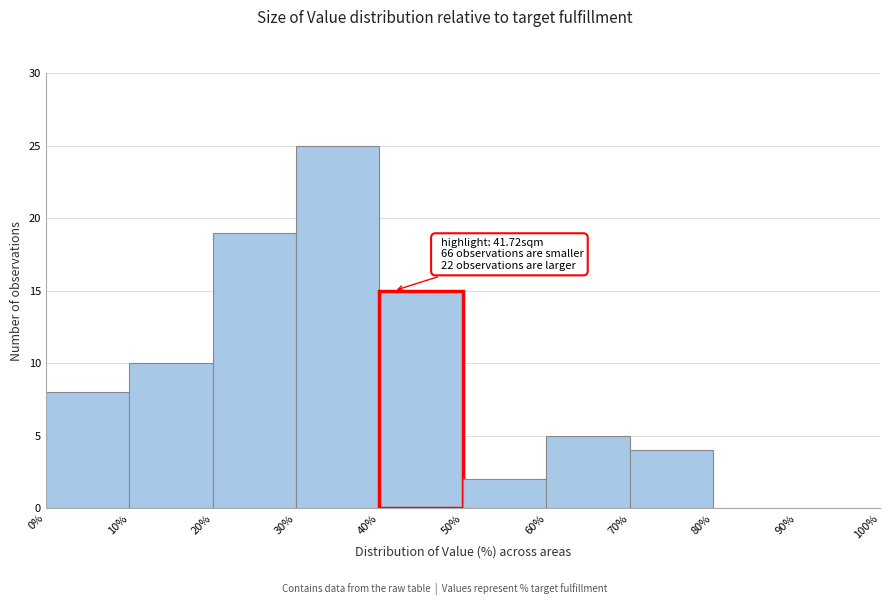

Which range on the x-axis has the tallest bar?

30% to 40%